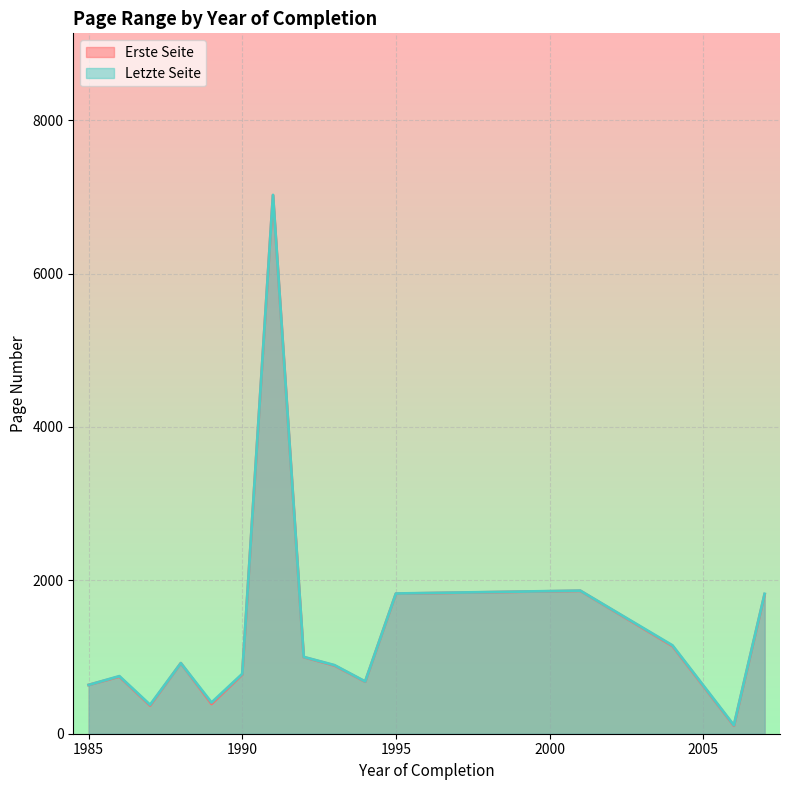

Which series has the widest spread of values?

Erste Seite